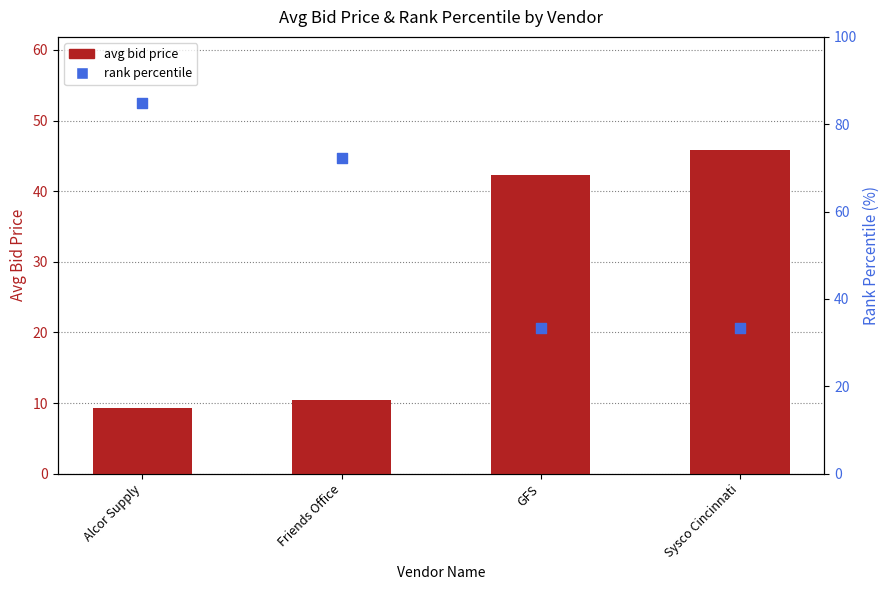

Is the value of avg bid price at Sysco Cincinnati greater than the value of rank percentile at GFS?

Yes